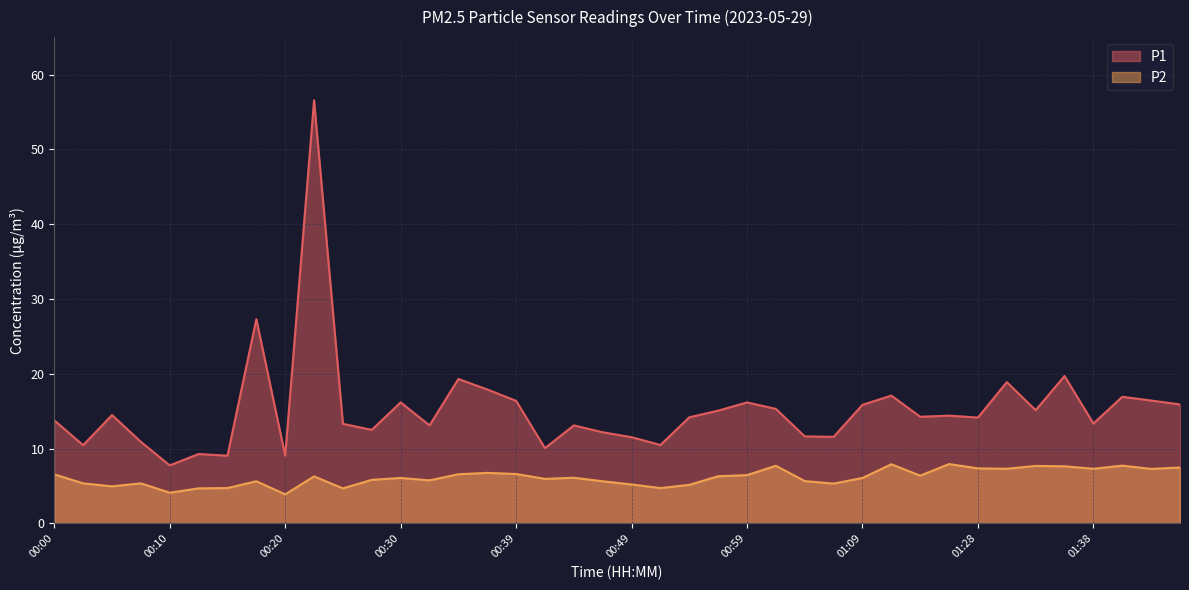

What is the label of the 37th point from the left?

01:38